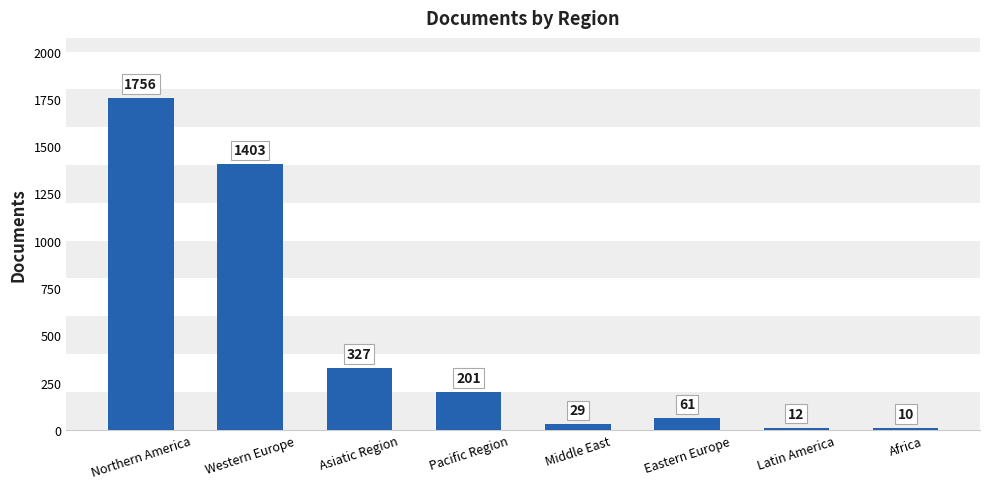

Approximately how many times larger is the value at Pacific Region compared to Middle East?

6.9